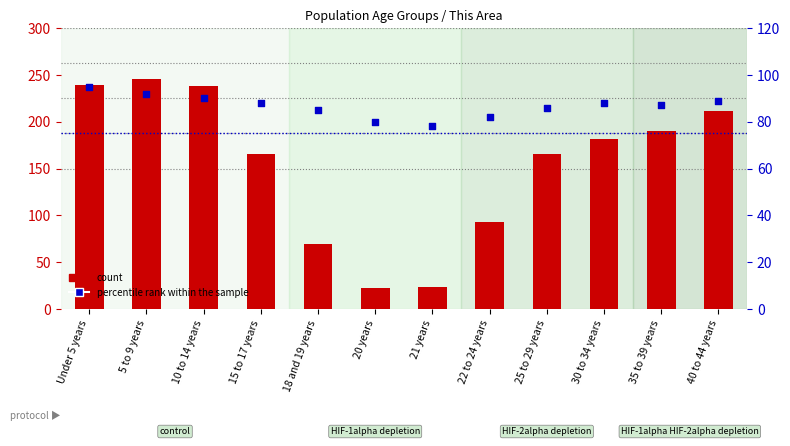

Which series reaches the maximum Y coordinate?

count